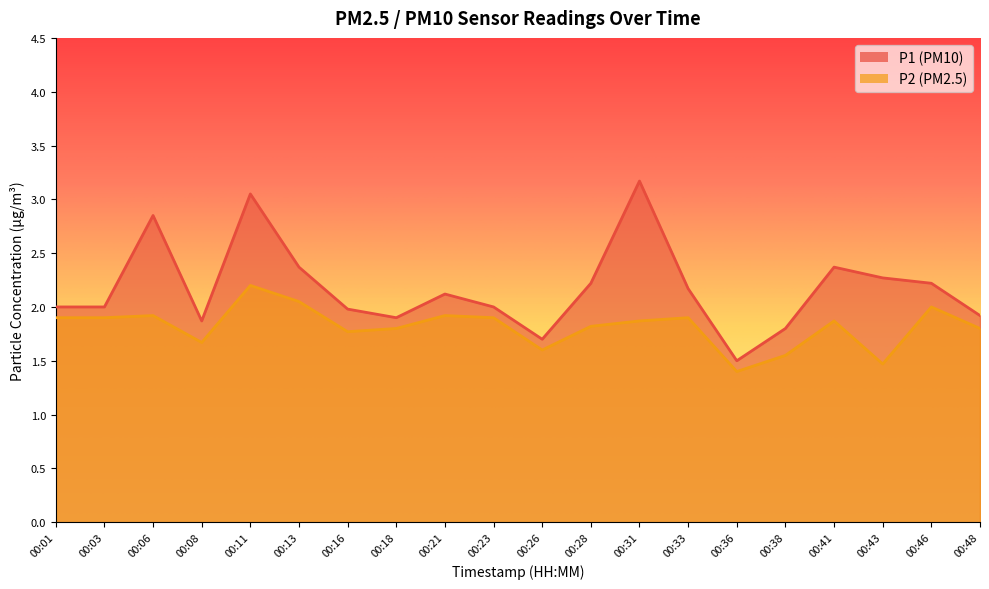

What is the minimum value for P2?

1.4